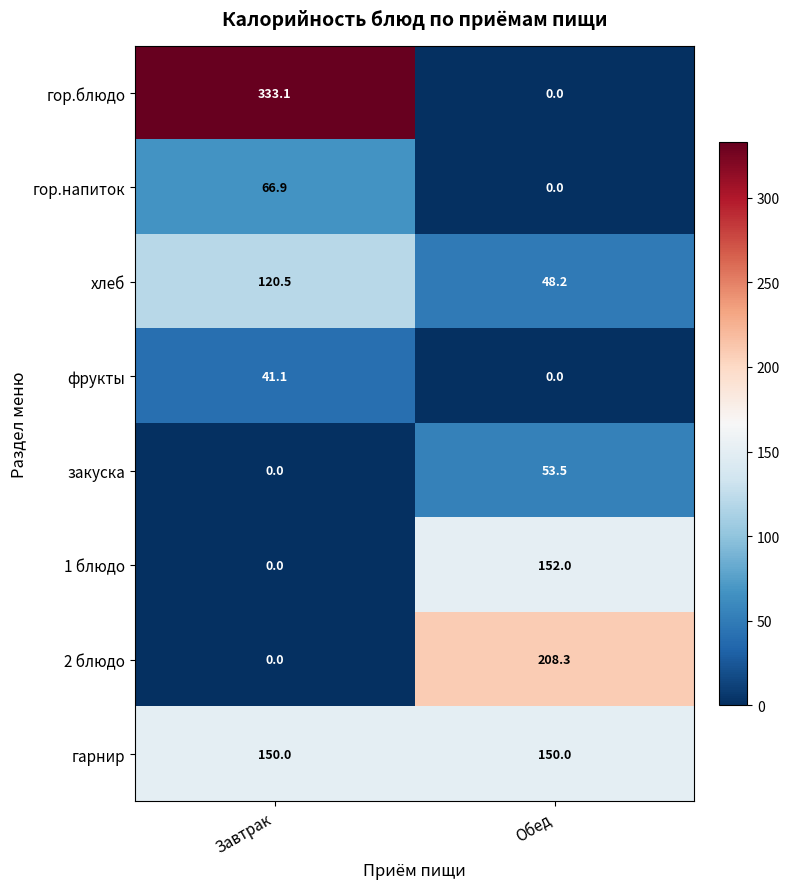

Reading left to right, transcribe all the data shown in this chart.

гор.блюдо: Завтрак=333.1	Обед=0.0
гор.напиток: Завтрак=66.9	Обед=0.0
хлеб: Завтрак=120.5	Обед=48.2
фрукты: Завтрак=41.1	Обед=0.0
закуска: Завтрак=0.0	Обед=53.5
1 блюдо: Завтрак=0.0	Обед=152.0
2 блюдо: Завтрак=0.0	Обед=208.3
гарнир: Завтрак=150.0	Обед=150.0